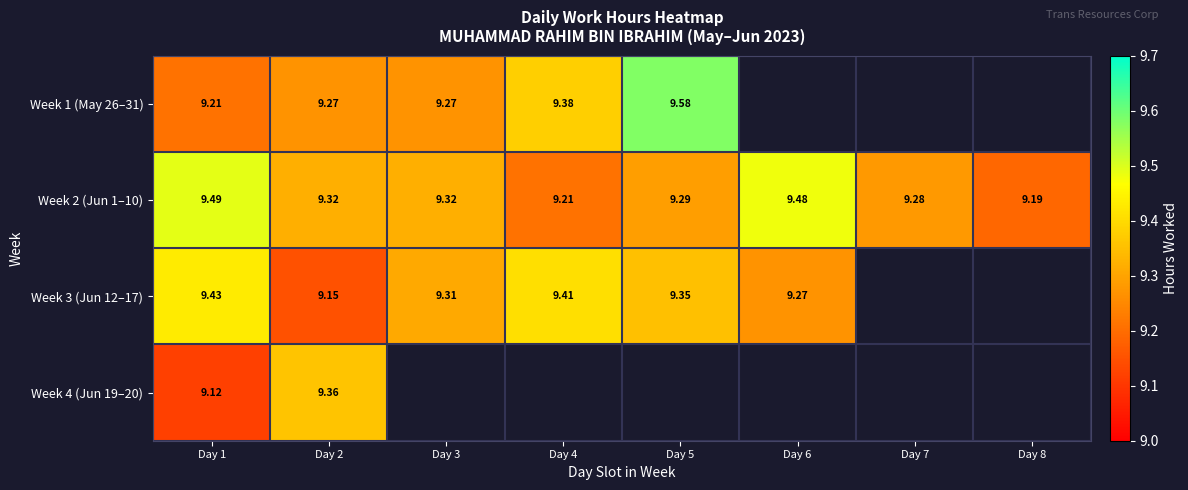

Is the value of Week 1 (May 26–31) at Day 5 greater than the value of Week 3 (Jun 12–17) at Day 3?

Yes